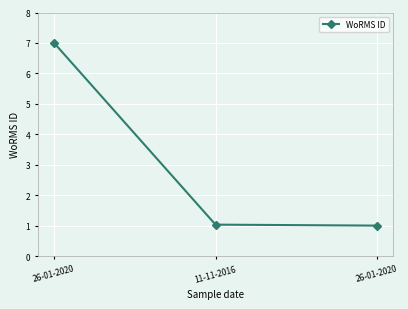

How many lines are shown in the chart?

1